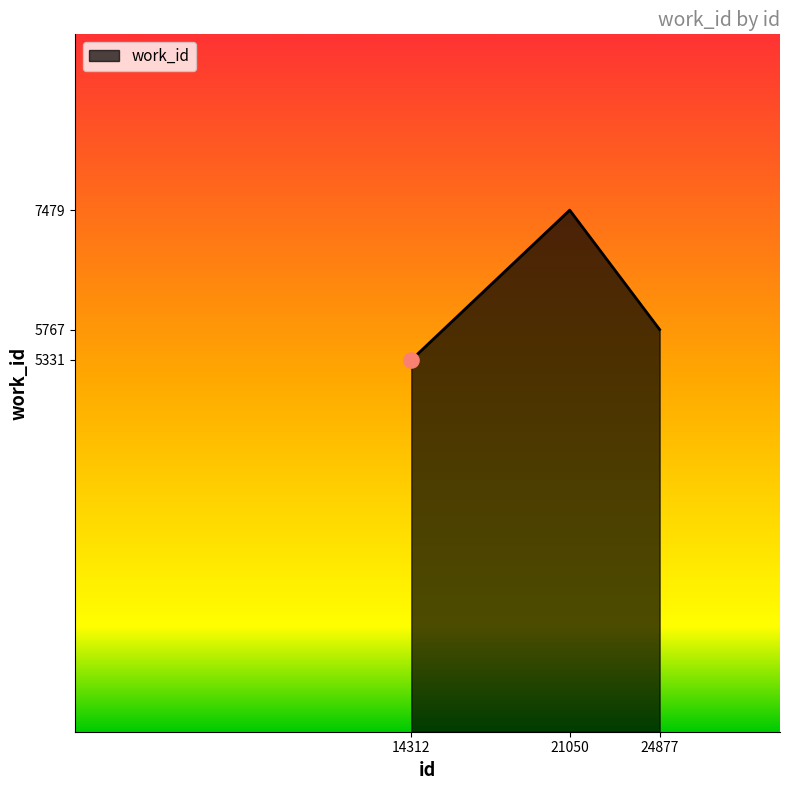

Approximately how many times larger is the value at 14312 compared to 21050?

0.7